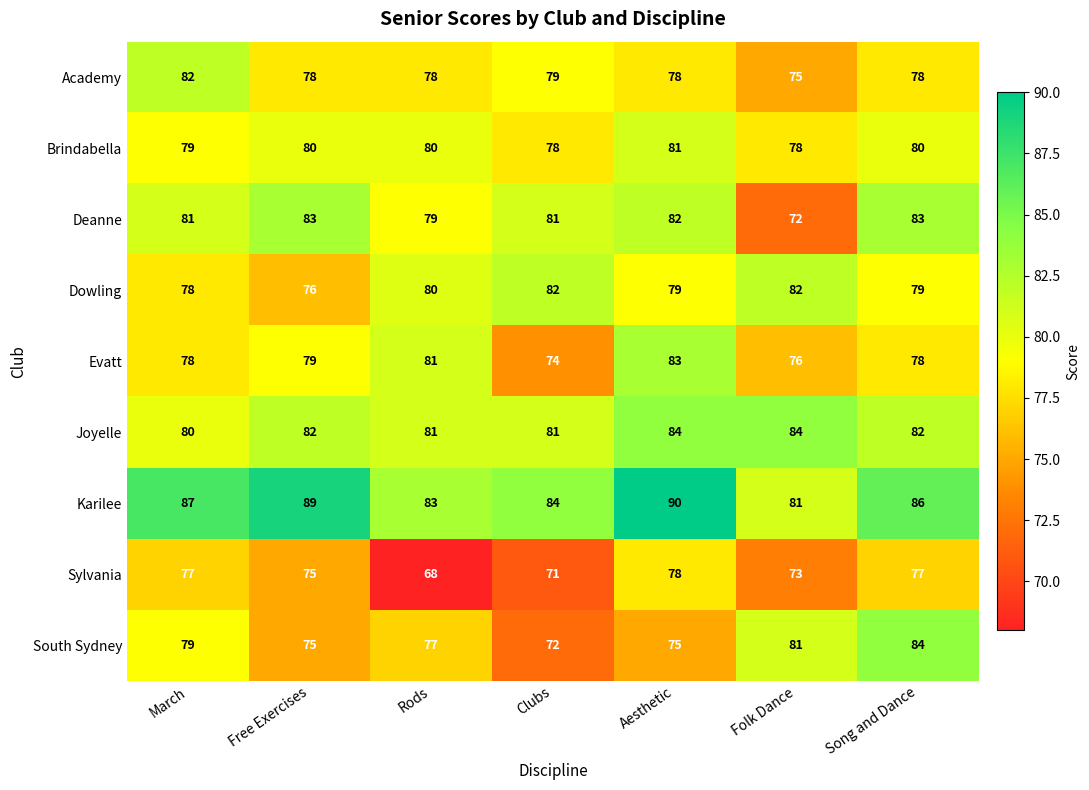

Which series has the widest spread of values?

South Sydney